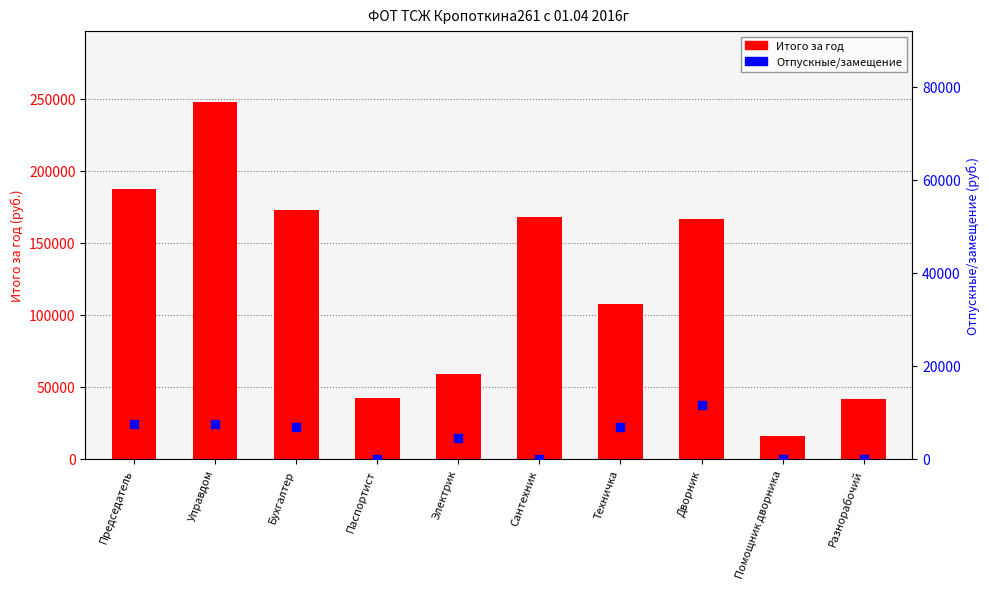

Is the value of Итого за год at Электрик greater than the value of Отпускные/замещение at Паспортист?

Yes